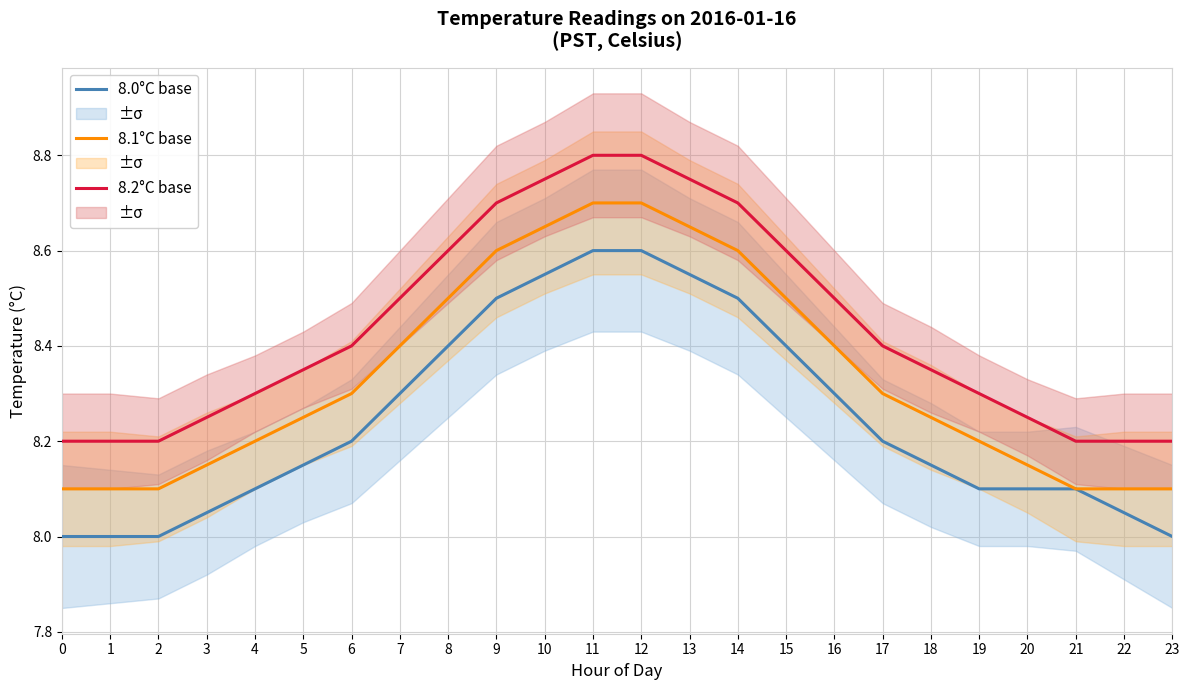

Count the number of data series in this chart.

3